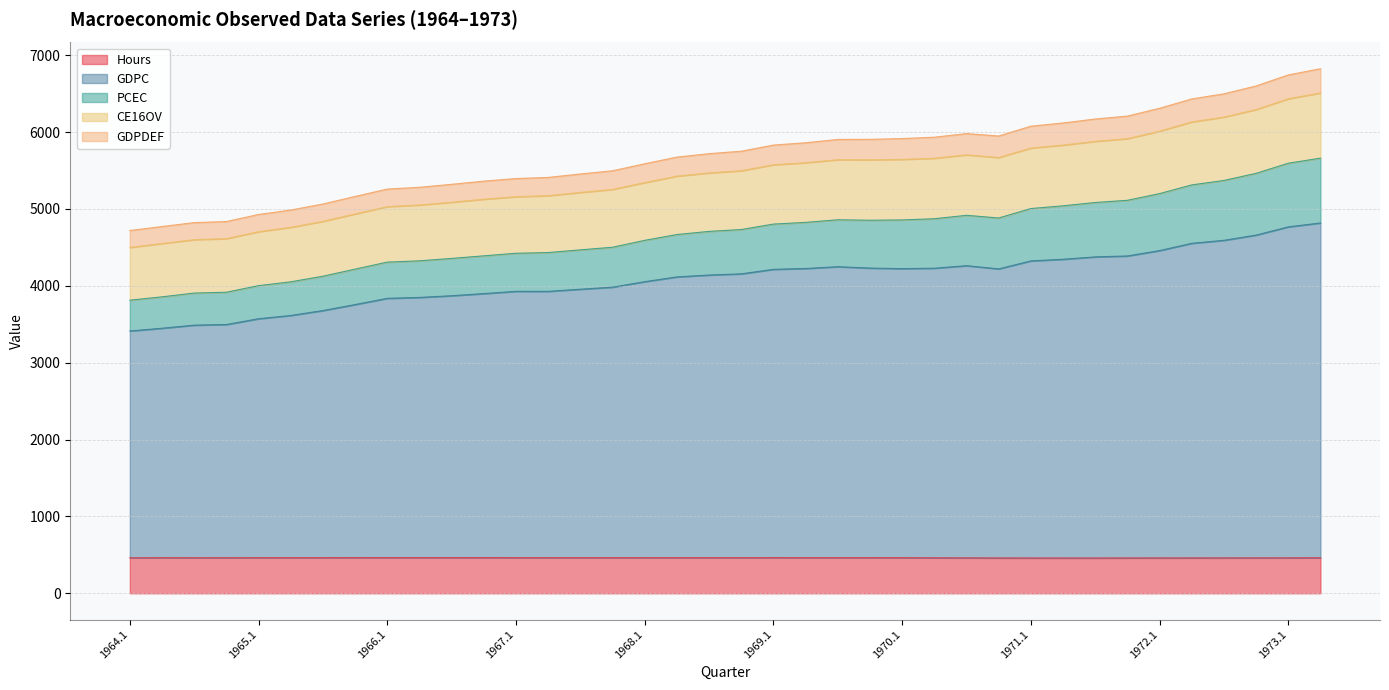

The GDPC series shows 1346.6 at 1973.1. True or false?

False